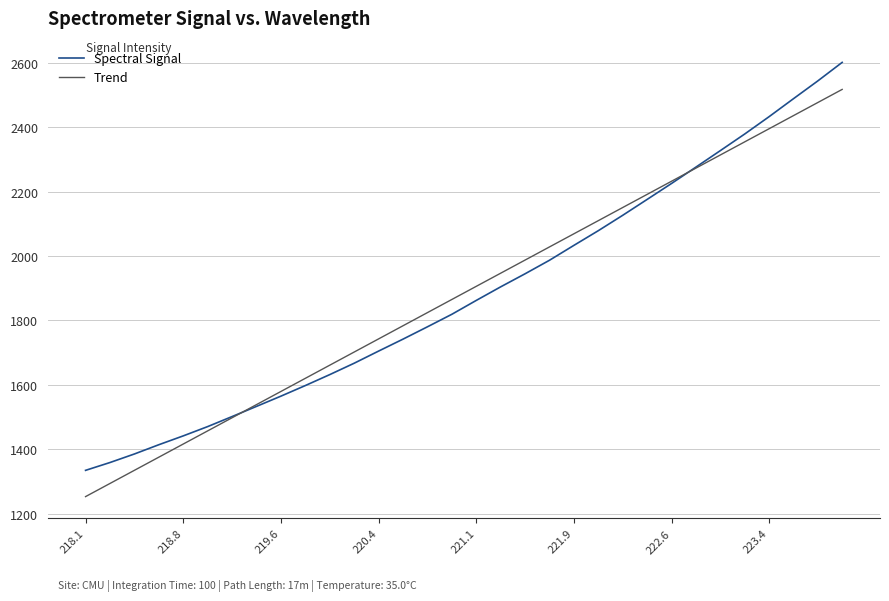

What is the lowest value of the Spectral Signal series?

1335.2